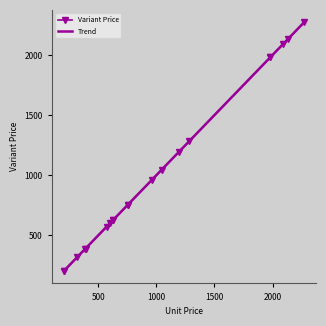

The Shipping Days series shows 1 at 1282. True or false?

False